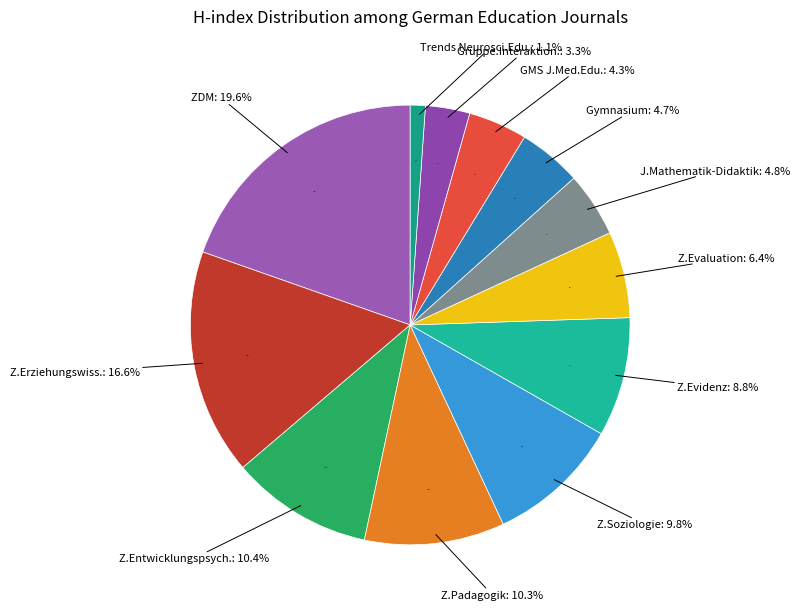

Count the number of slices in the pie.

12